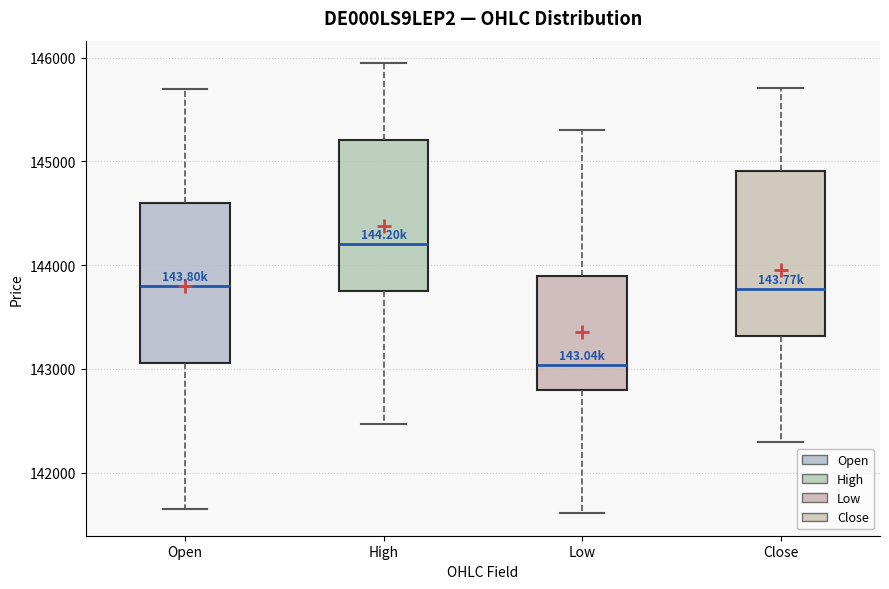

Reading left to right, read every box against the y-axis: the position of its median line, the range the box covers, and the ends of its whiskers. The values are not printed on the chart, so give them approximately, as read against the axis.

Open: median 143800, box 143100 to 144600, whiskers 141700 to 145700
High: median 144200, box 143800 to 145200, whiskers 142500 to 145900
Low: median 143000, box 142800 to 143900, whiskers 141600 to 145300
Close: median 143800, box 143300 to 144900, whiskers 142300 to 145700